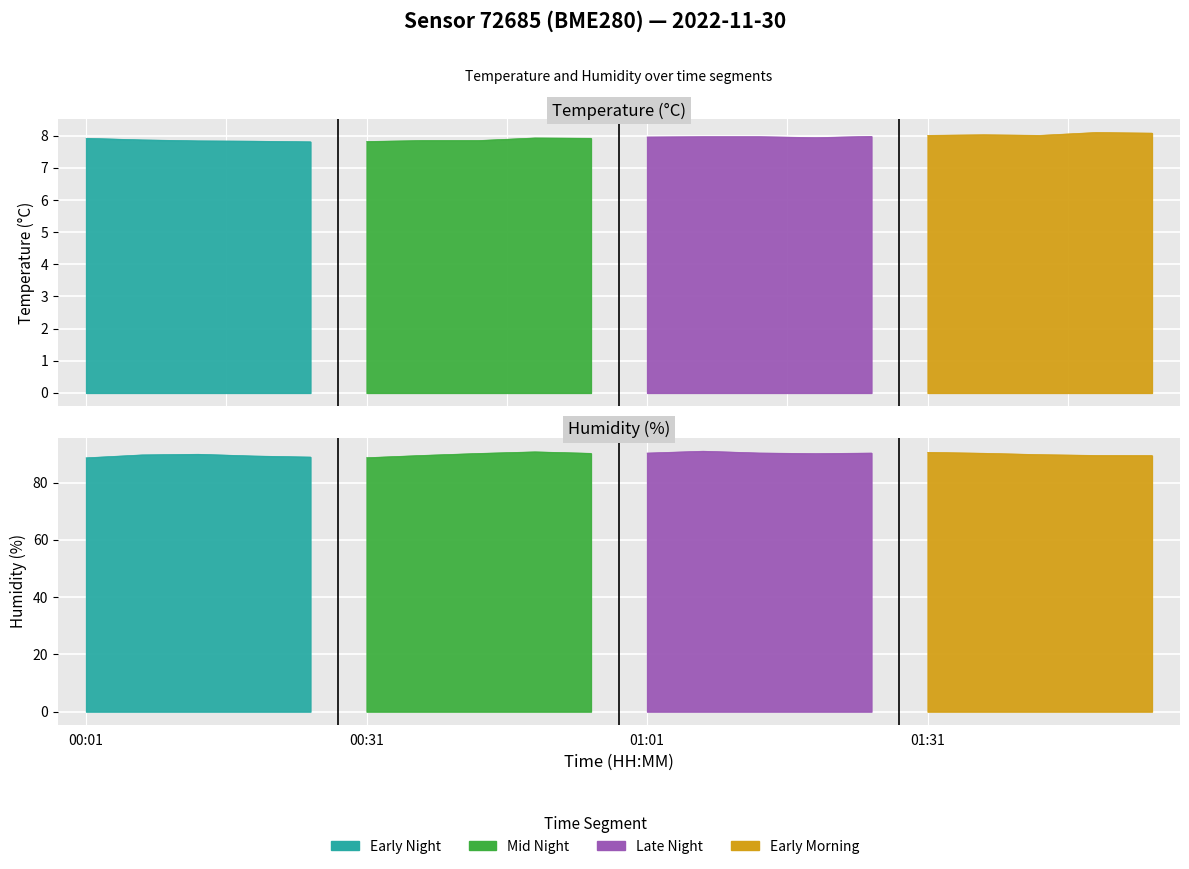

Rank the series by their average value, from highest to lowest.

humidity, temperature